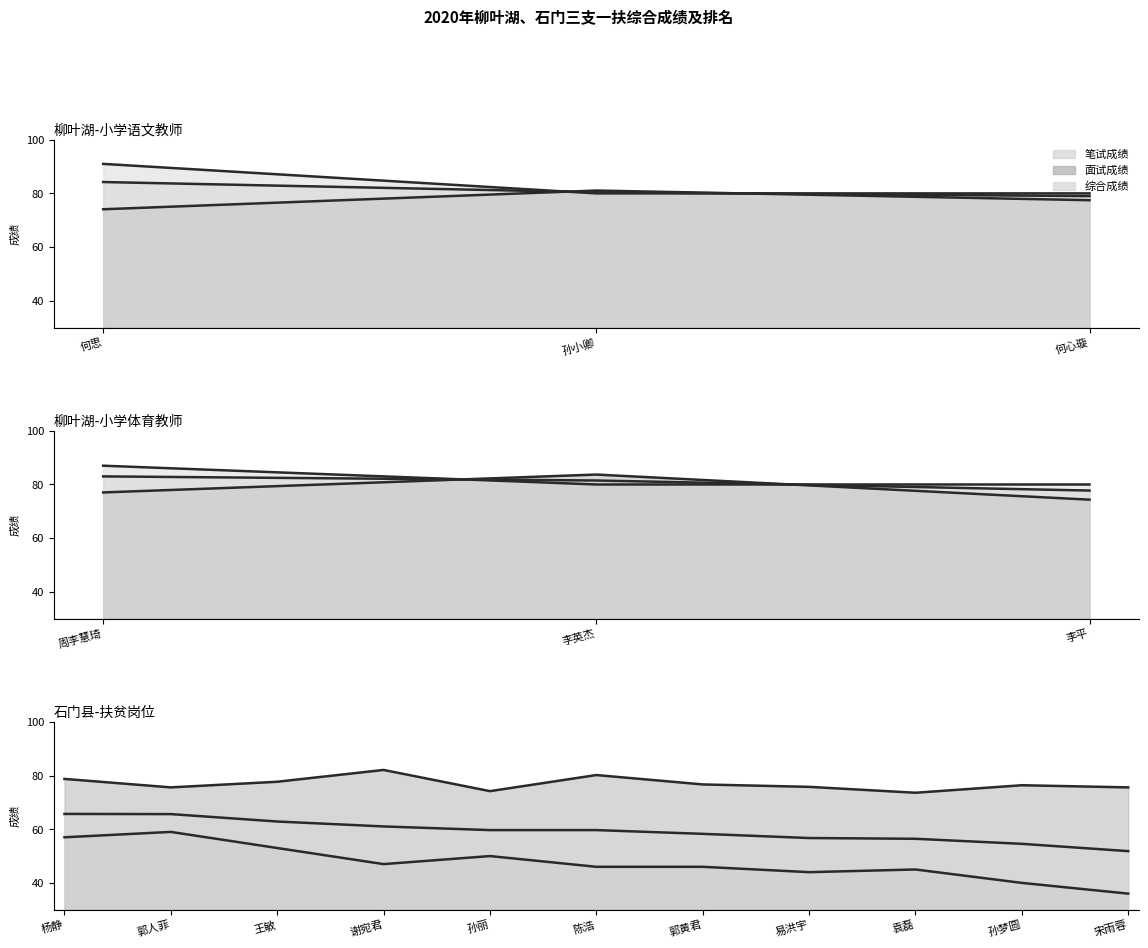

At how many categories does at least one series exceed 85?

2